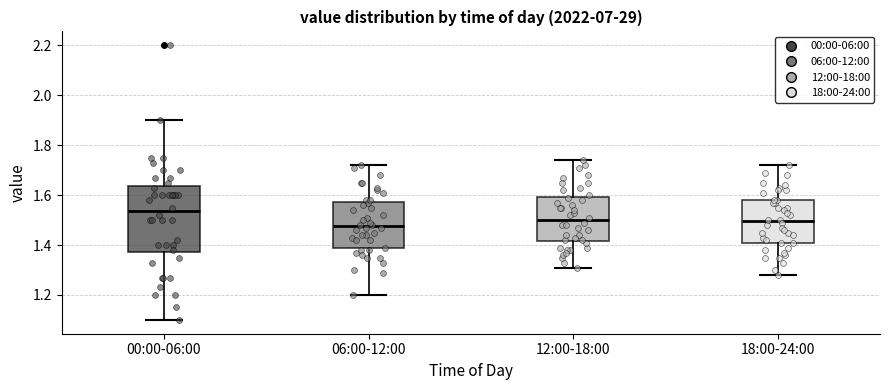

Where is the upper edge of the box for 00:00-06:00 on the y-axis? The values are not printed on the chart, so give them approximately, as read against the axis.

1.64